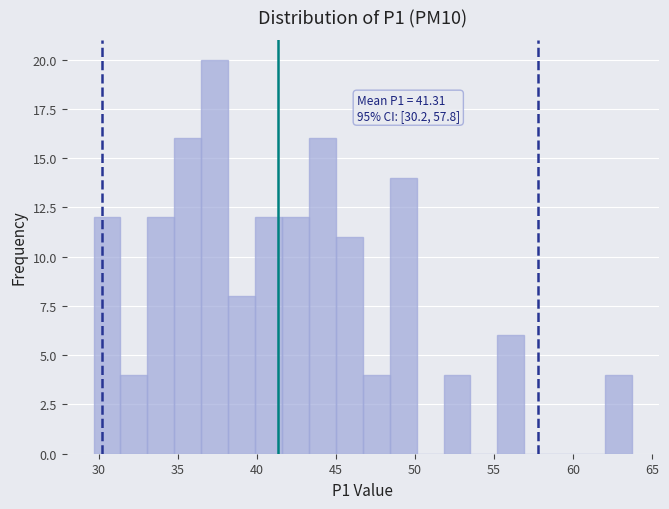

Read against the x-axis, roughly where is the centre of the tallest bar?

37.5